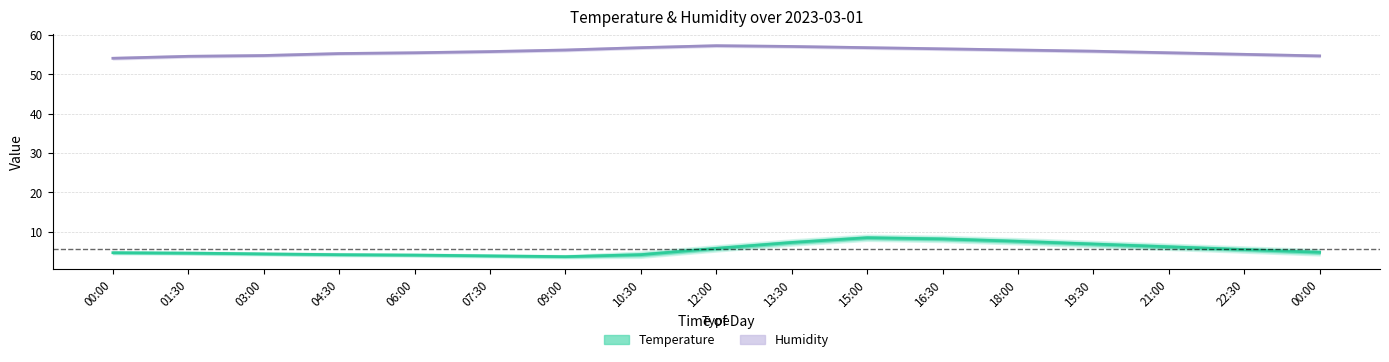

True or false: Humidity and Temperature cross at least once.

False